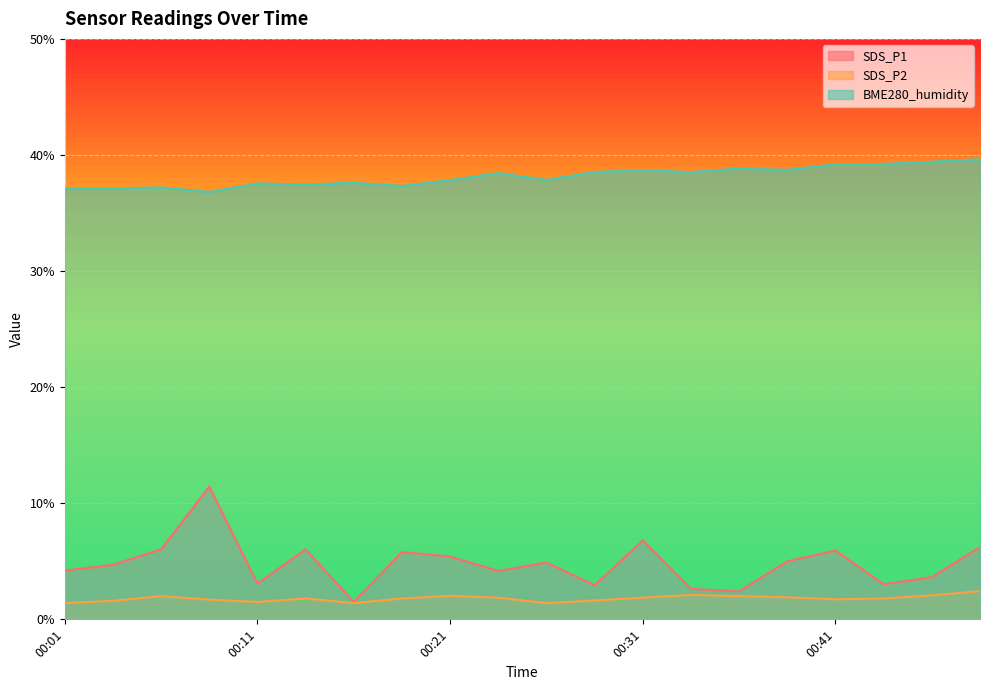

Which has a higher value, 00:28 or 00:16?

00:28